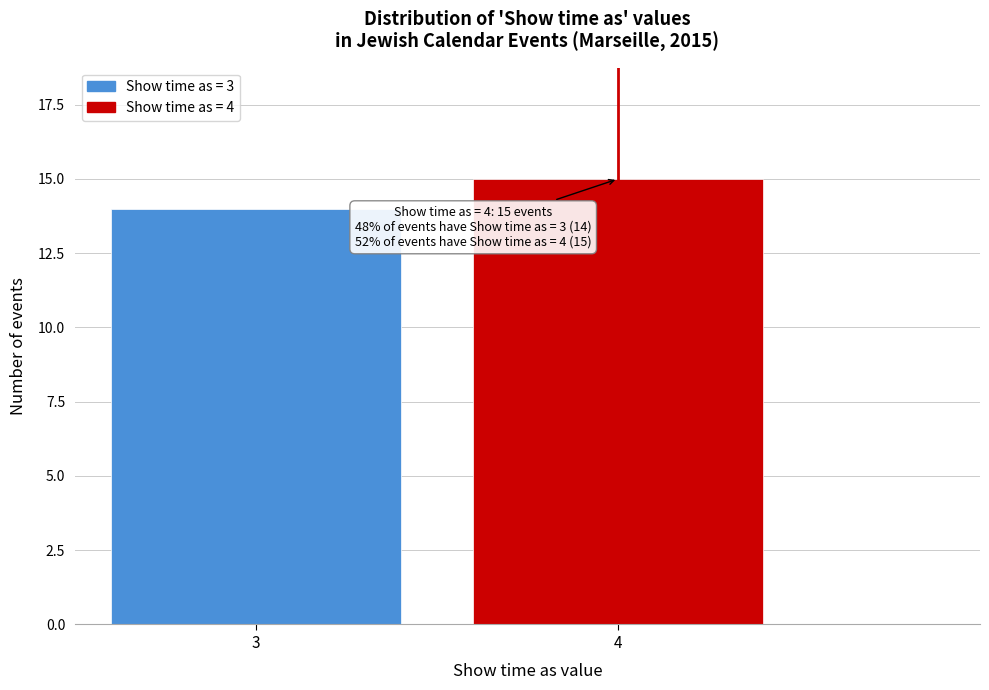

Reading left to right, list all the values displayed in this chart.

14	15